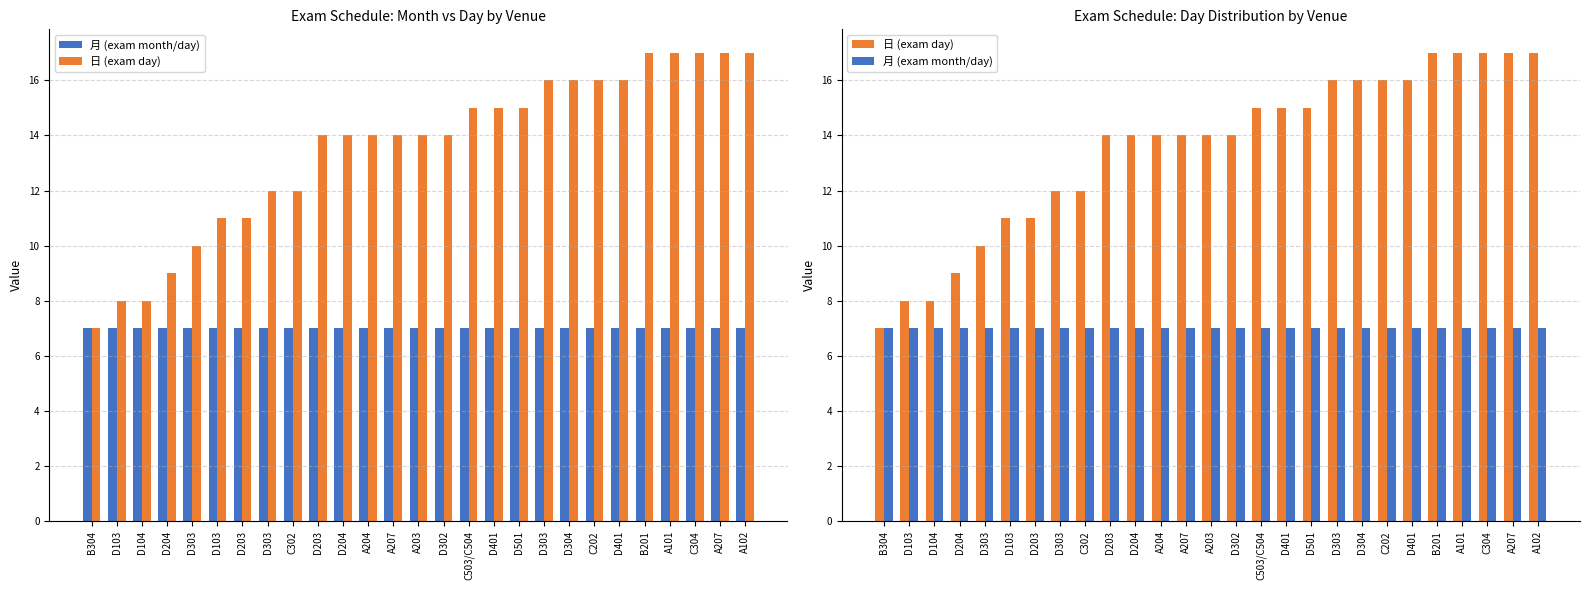

Reading left to right, extract all data points from this chart.

月 (exam month/day): 7	7	7	7	7	7	7	7	7	7	7	7	7	7	7	7	7	7	7	7	7	7	7	7	7	7	7
日 (exam day): 7	8	8	9	10	11	11	12	12	14	14	14	14	14	14	15	15	15	16	16	16	16	17	17	17	17	17